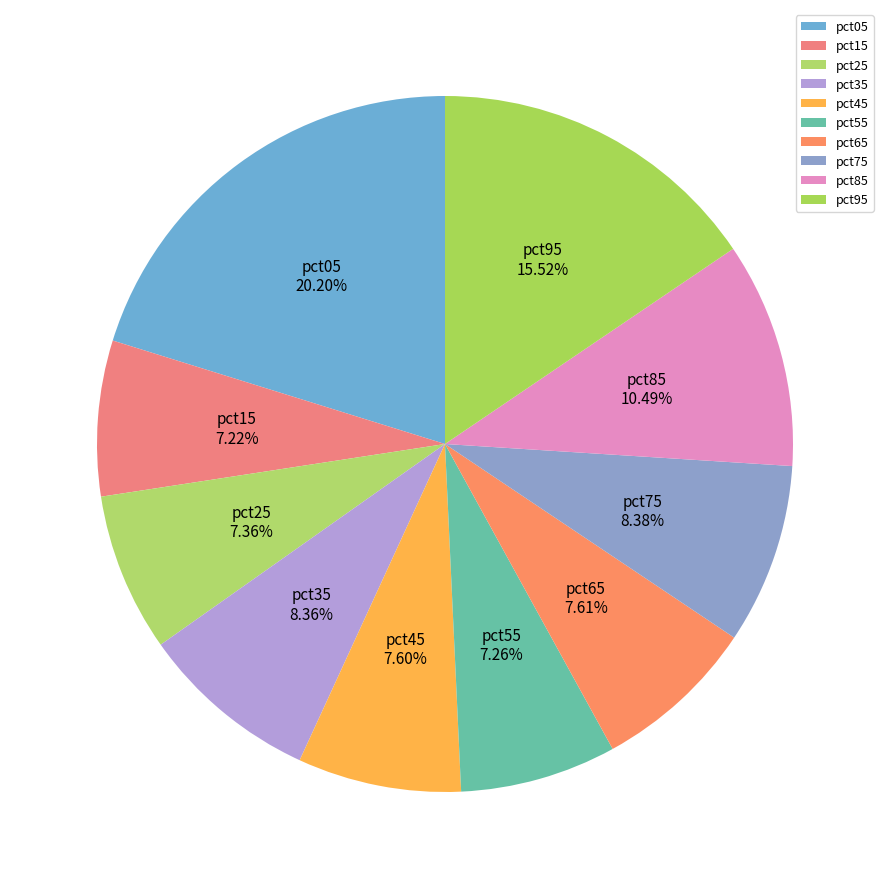

How many slices are in this pie chart?

10